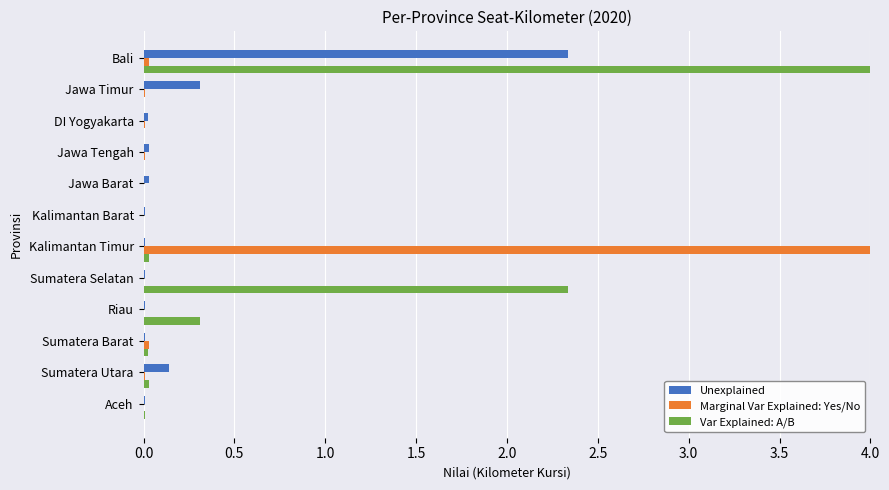

Where is Unexplained nearest to the value 1?

Jawa Timur